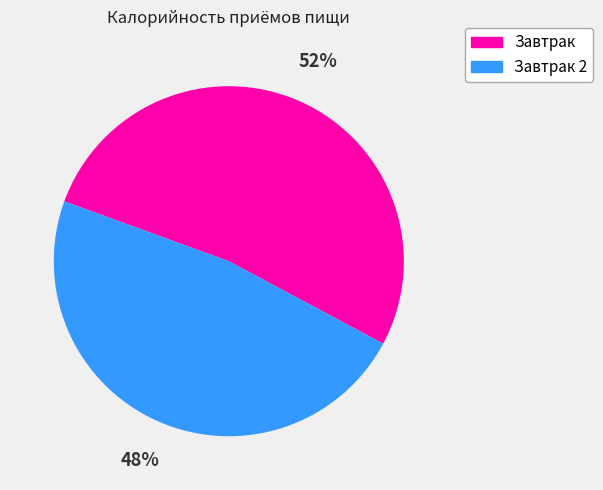

How many slices are in this pie chart?

2